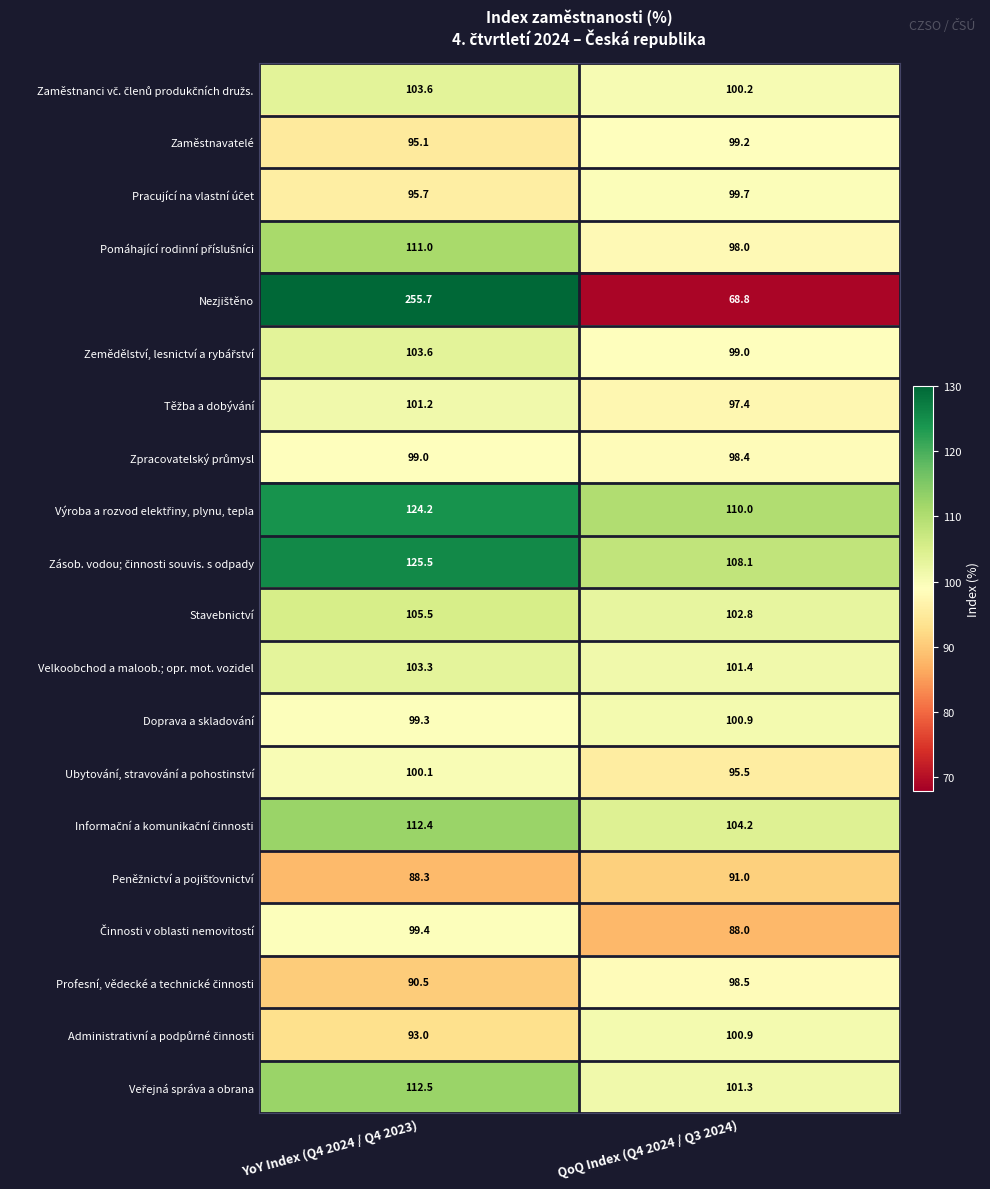

How many data points does each series have?

2